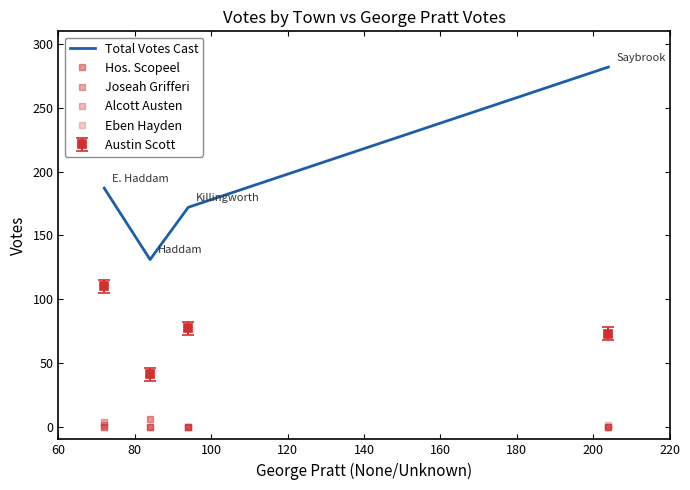

Which series has the largest range (max minus min)?

Total Votes Cast